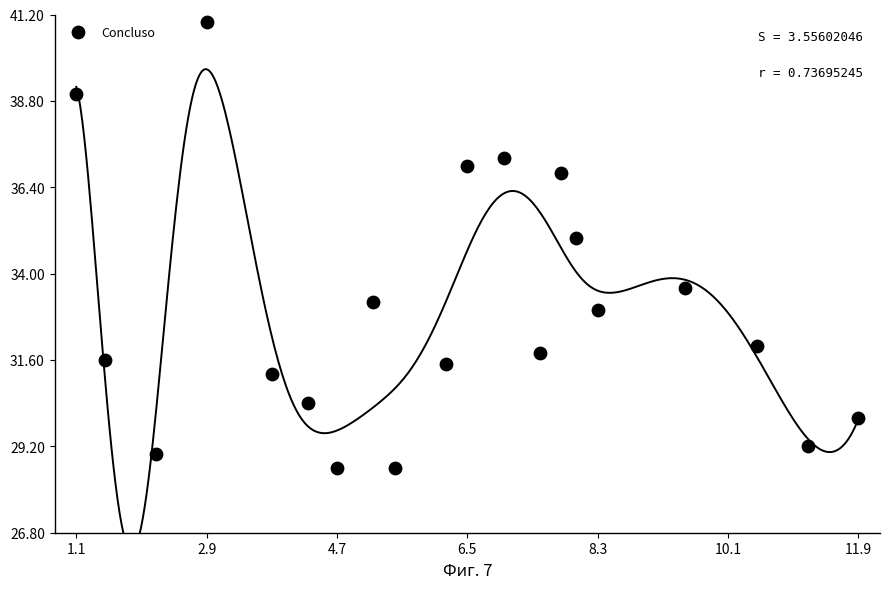

What Y value in the scatter plot is closest to 34?

33.6